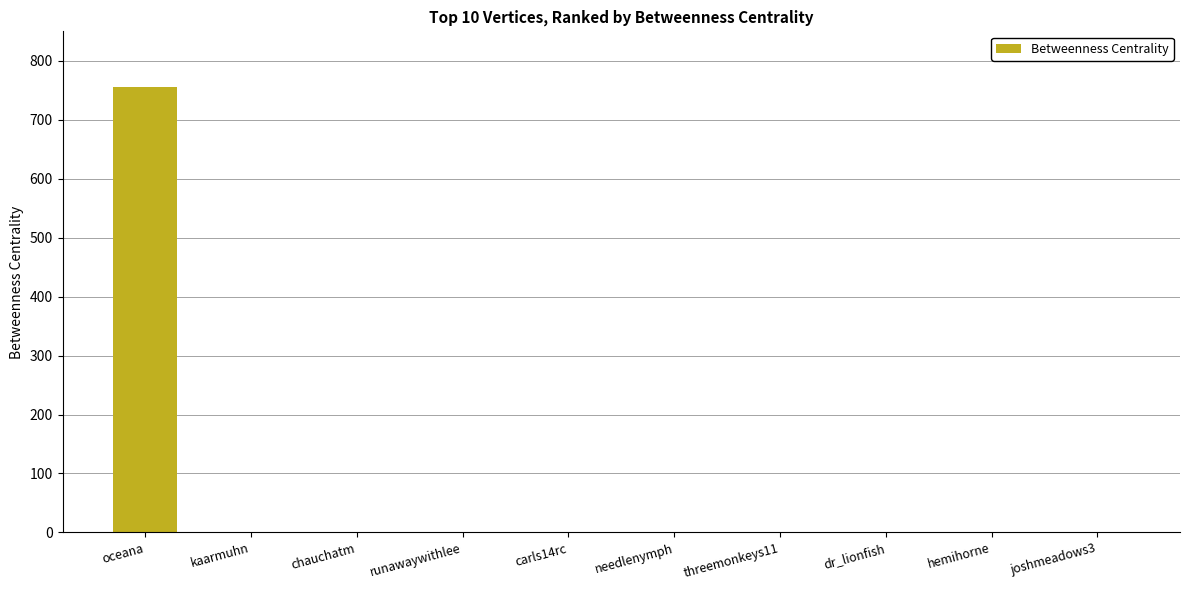

What is the greatest value displayed?

756